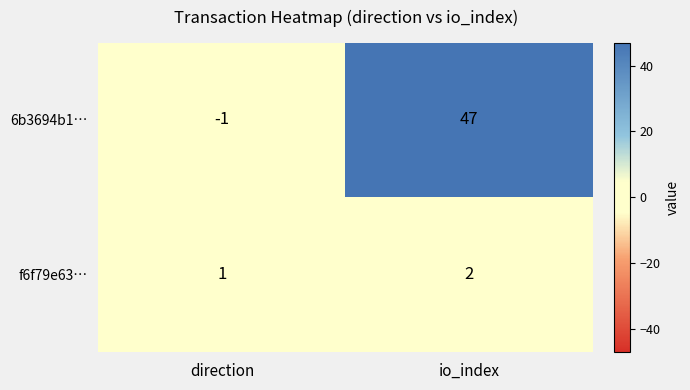

What is the difference between the 6b3694b1… values at io_index and direction?

48